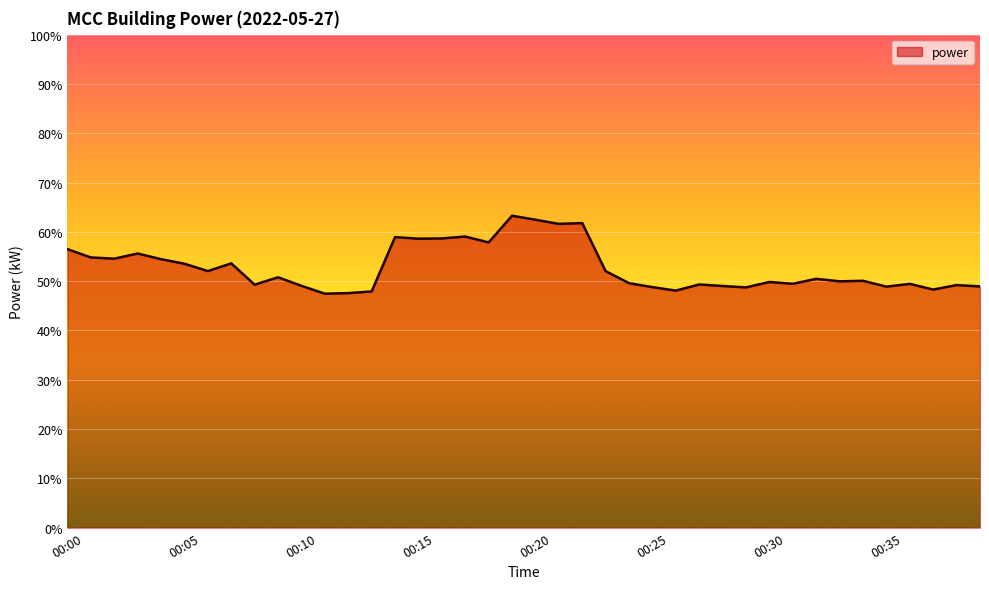

What is the maximum value shown in the chart?

63.3